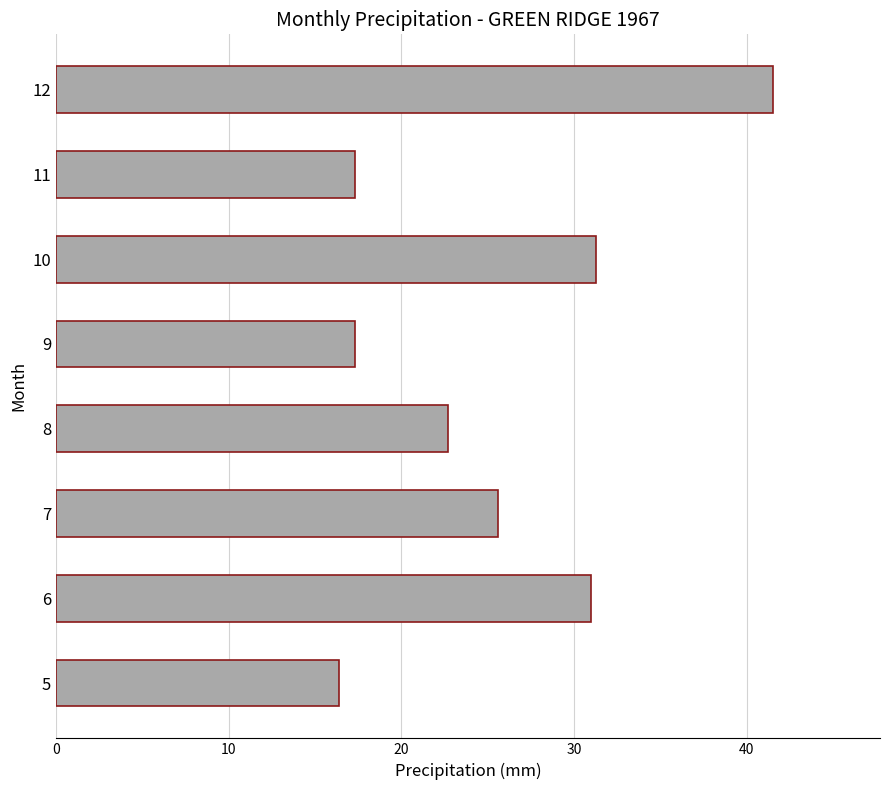

What value does the data have at 9?

17.3